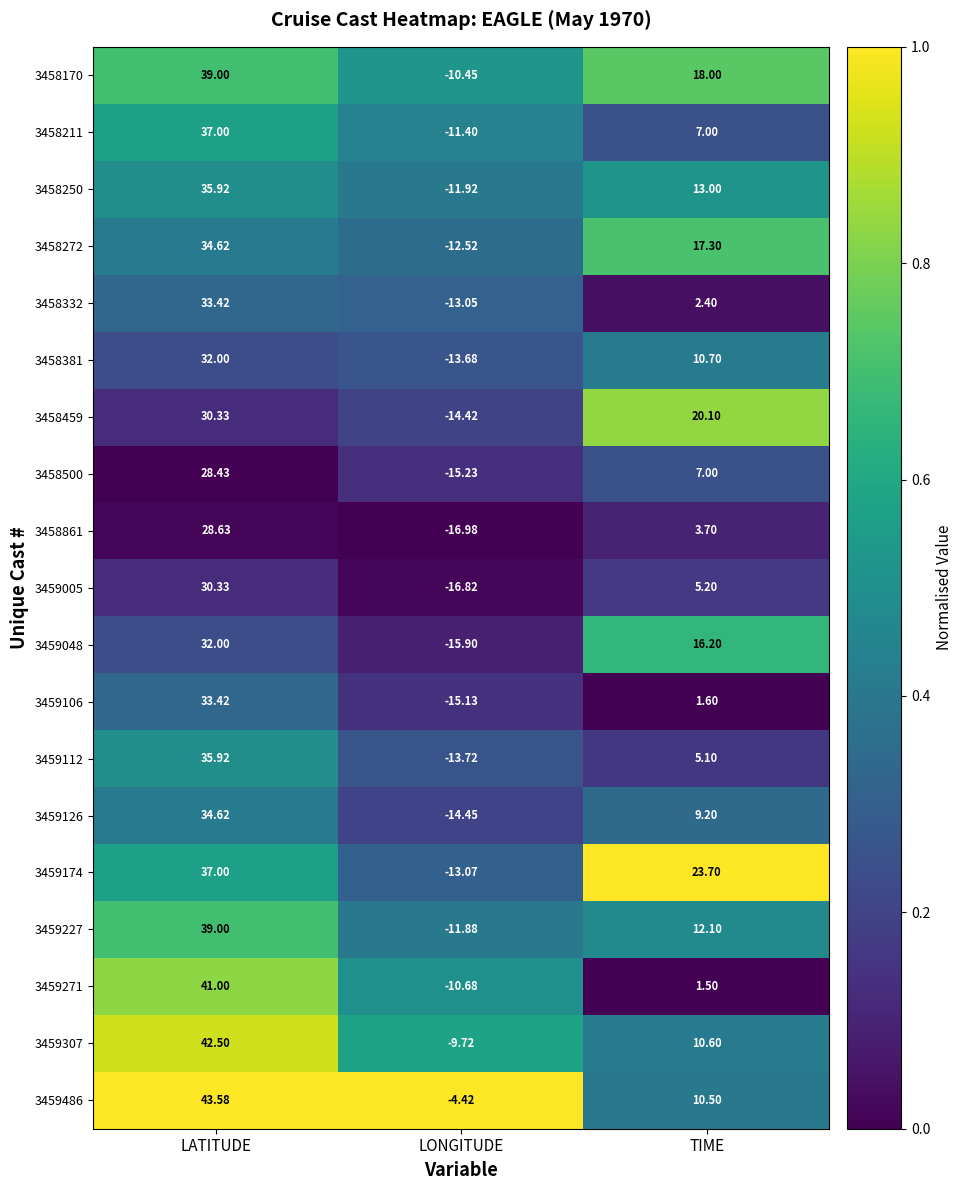

Which category has the lowest value across all series?

LONGITUDE